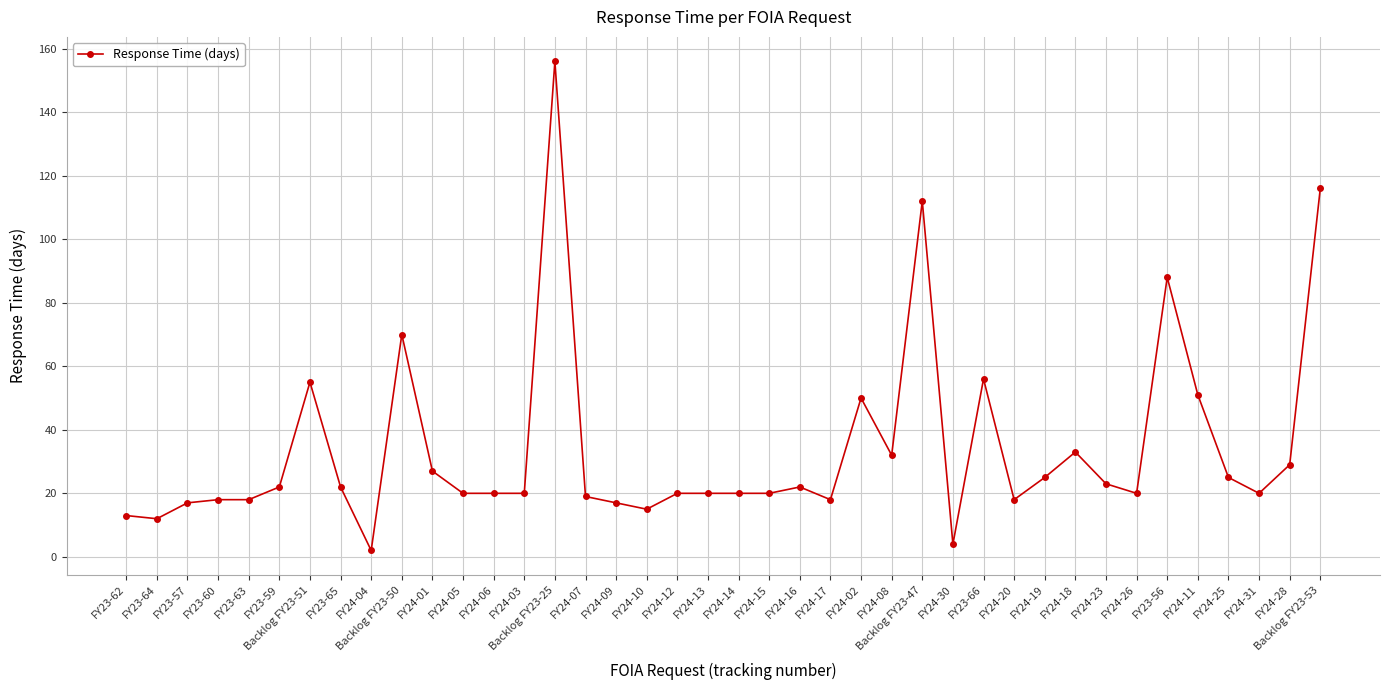

The value at FY24-26 is 20. True or false?

True